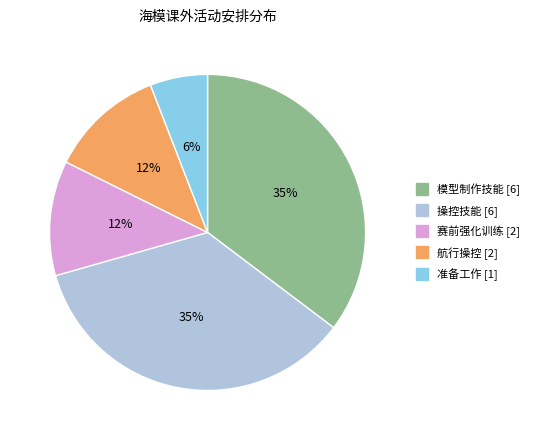

How many slices are in this pie chart?

5